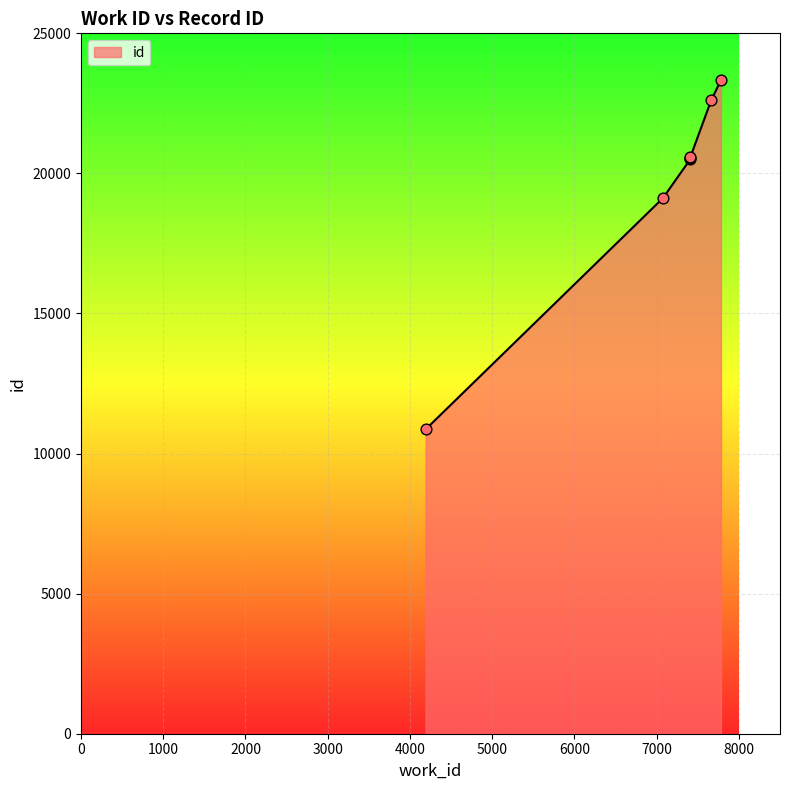

What is the change in value from 7411 to 7665?

+2033